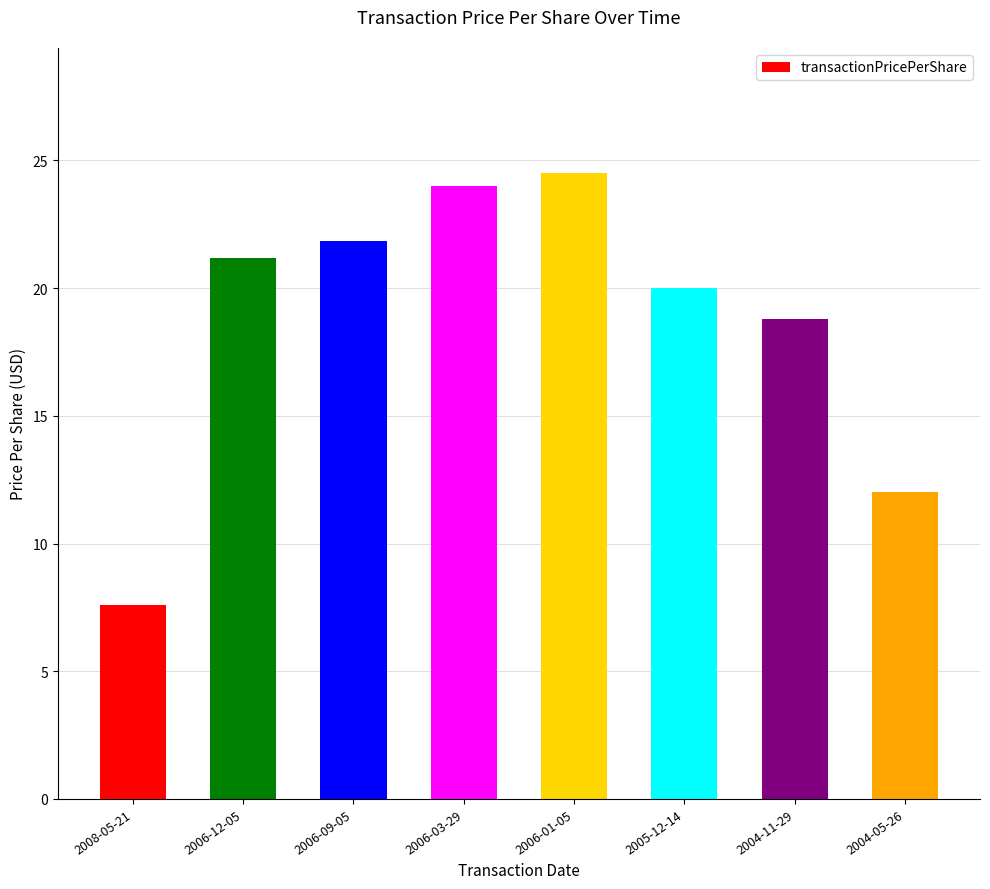

What is the label of the 2nd bar from the left?

2006-12-05